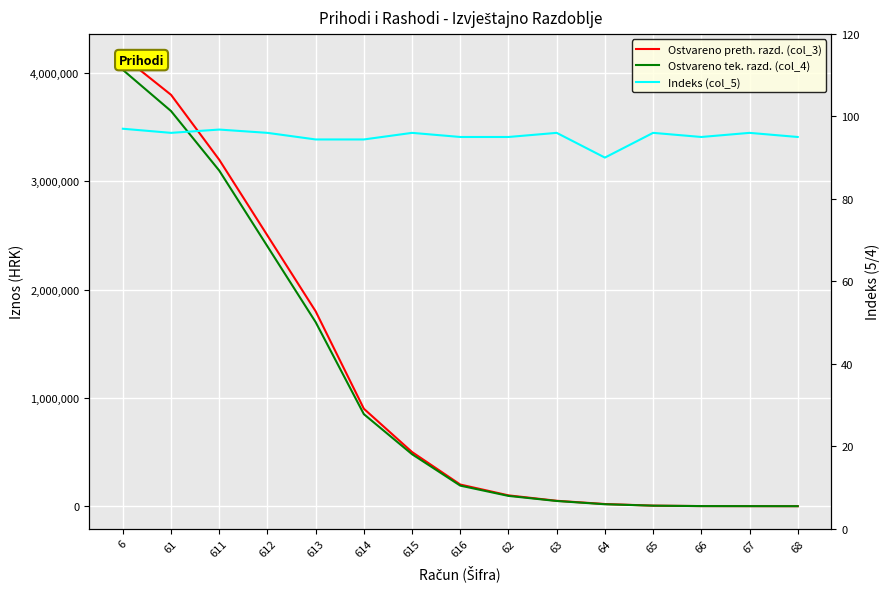

True or false: Indeks (col_5) and Ostvareno preth. razd. (col_3) intersect in this chart.

False